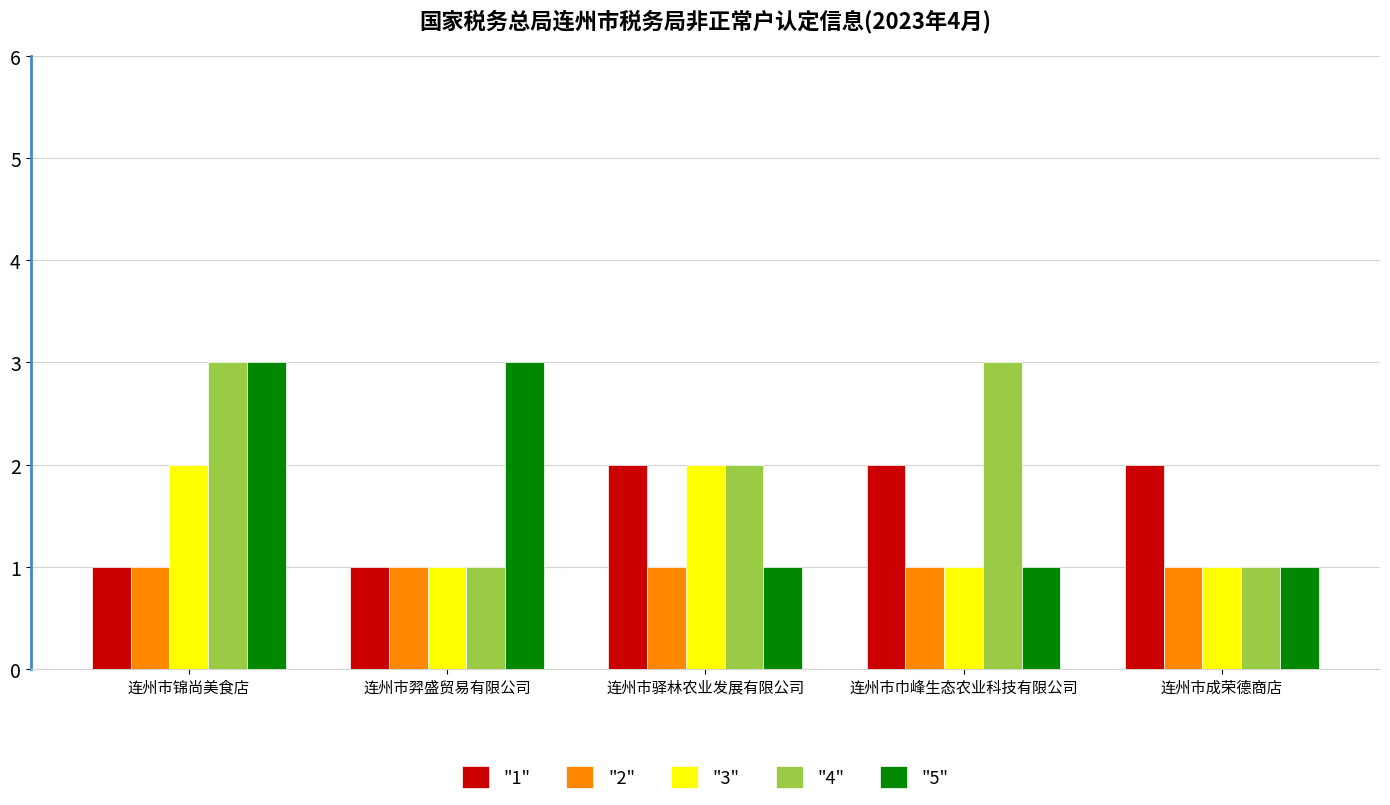

Reading left to right, what are all the values shown in this chart?

"1": 连州市锦尚美食店=1	连州市羿盛贸易有限公司=1	连州市驿林农业发展有限公司=2	连州市巾峰生态农业科技有限公司=2	连州市成荣德商店=2
"2": 连州市锦尚美食店=1	连州市羿盛贸易有限公司=1	连州市驿林农业发展有限公司=1	连州市巾峰生态农业科技有限公司=1	连州市成荣德商店=1
"3": 连州市锦尚美食店=2	连州市羿盛贸易有限公司=1	连州市驿林农业发展有限公司=2	连州市巾峰生态农业科技有限公司=1	连州市成荣德商店=1
"4": 连州市锦尚美食店=3	连州市羿盛贸易有限公司=1	连州市驿林农业发展有限公司=2	连州市巾峰生态农业科技有限公司=3	连州市成荣德商店=1
"5": 连州市锦尚美食店=3	连州市羿盛贸易有限公司=3	连州市驿林农业发展有限公司=1	连州市巾峰生态农业科技有限公司=1	连州市成荣德商店=1